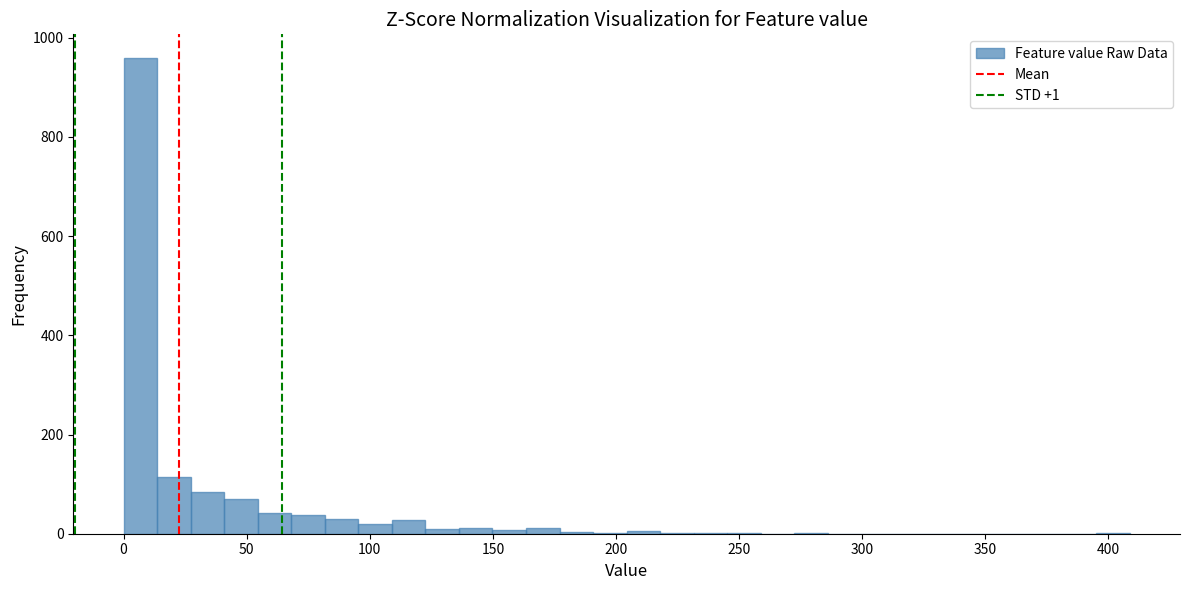

Read against the x-axis, roughly where is the centre of the tallest bar?

5